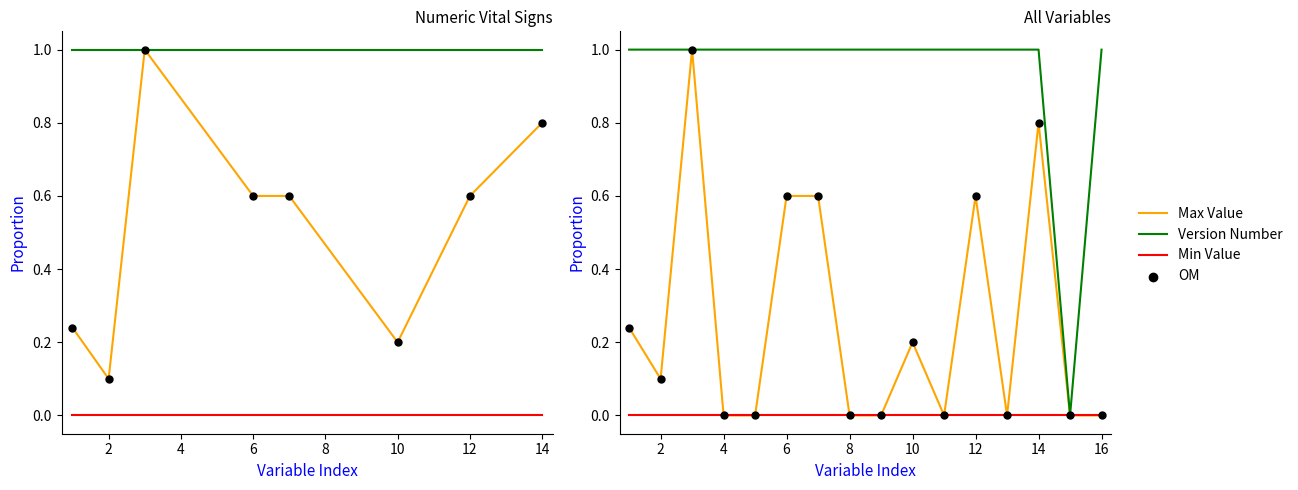

What are all the series names shown in the legend?

Max Value, Version Number, Min Value, OM